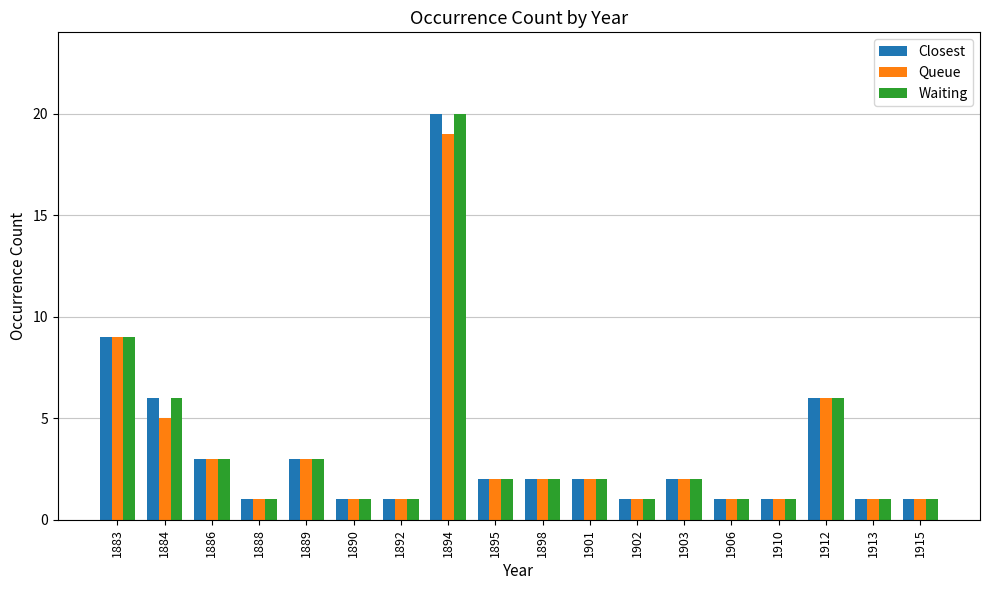

At how many categories does at least one series exceed 4?

4